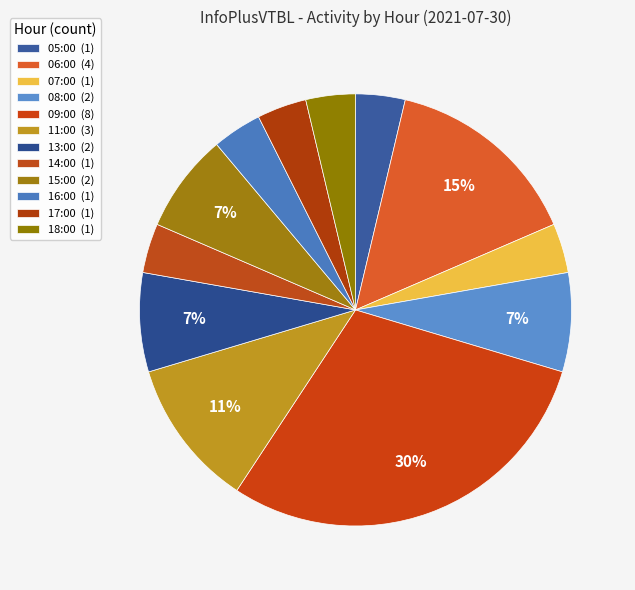

Count the number of slices in the pie.

12